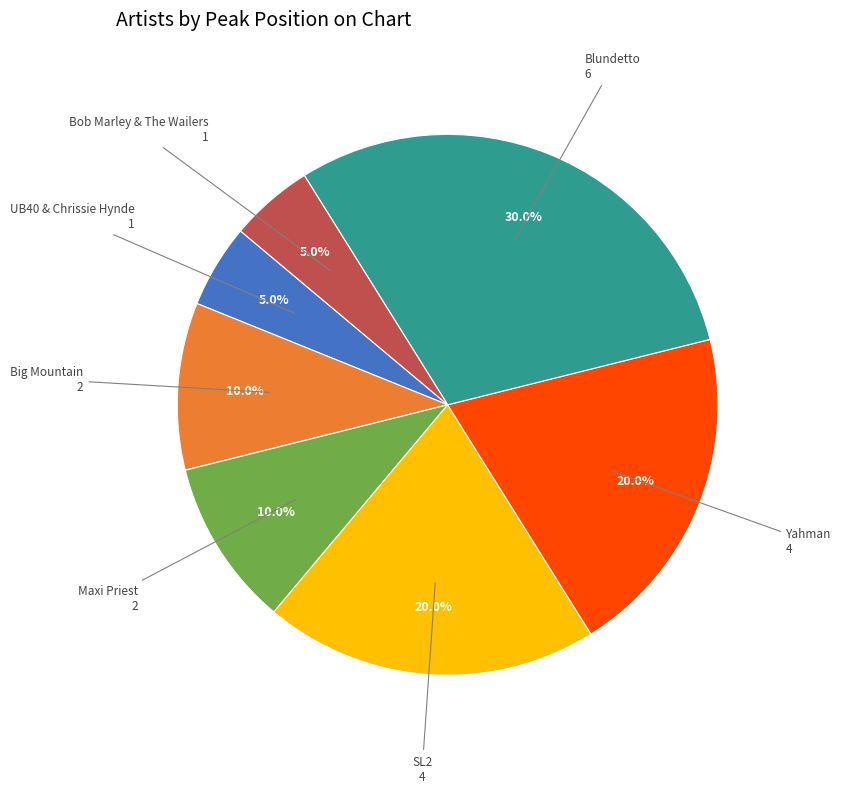

Does any single category account for the majority?

No